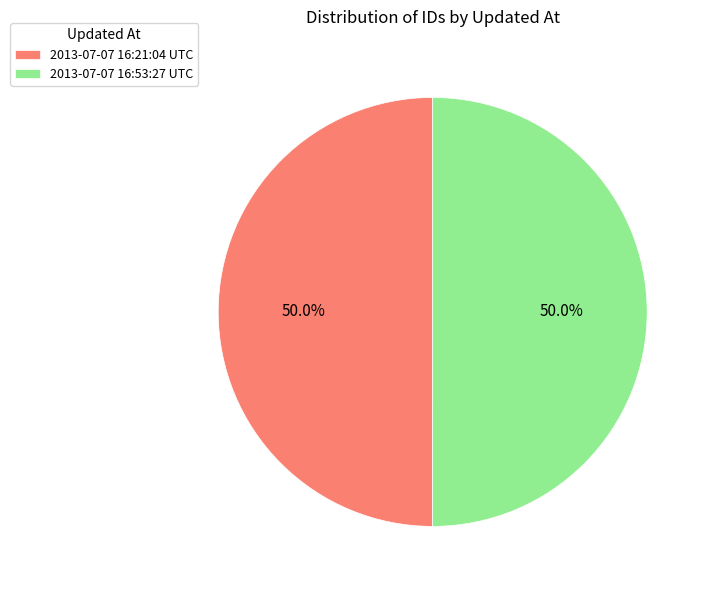

Approximately how many times larger is the value at 2013-07-07 16:53:27 UTC compared to 2013-07-07 16:21:04 UTC?

1.0